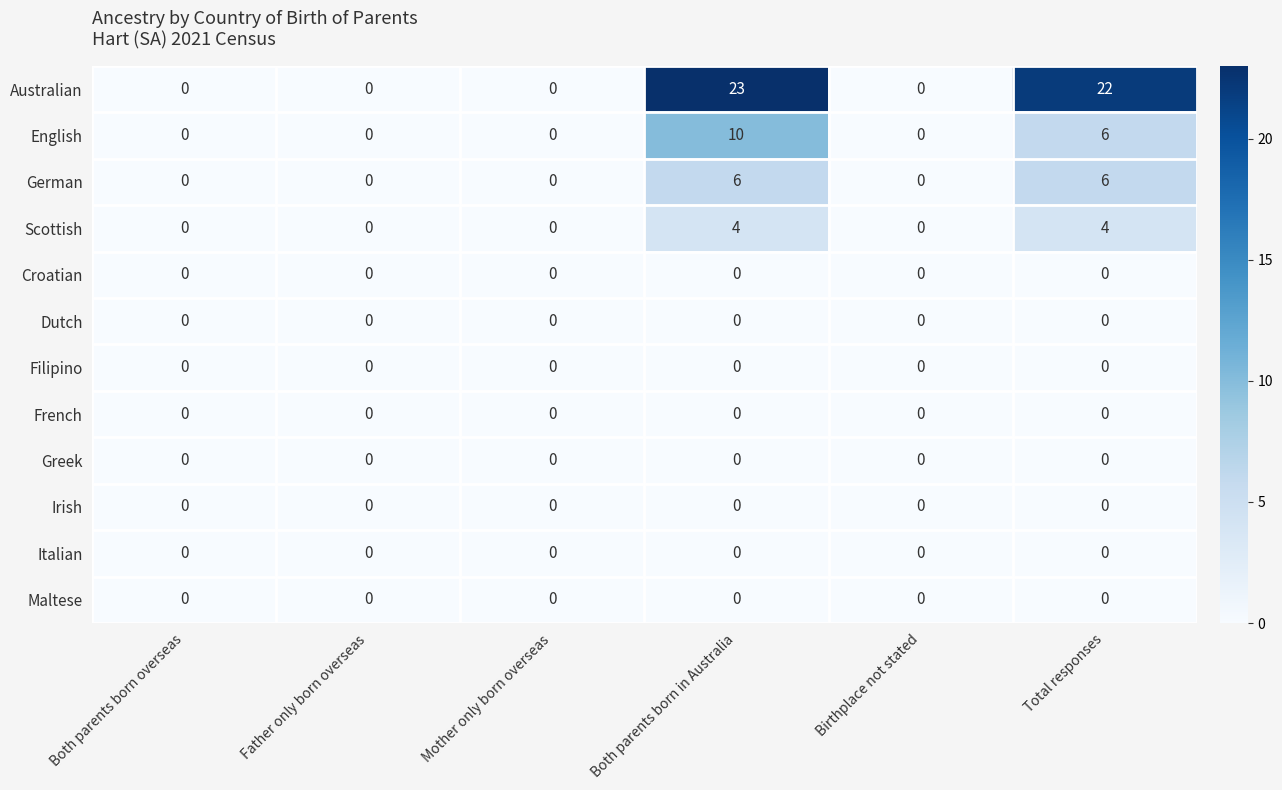

Count the German values in the range 0 to 6.

6